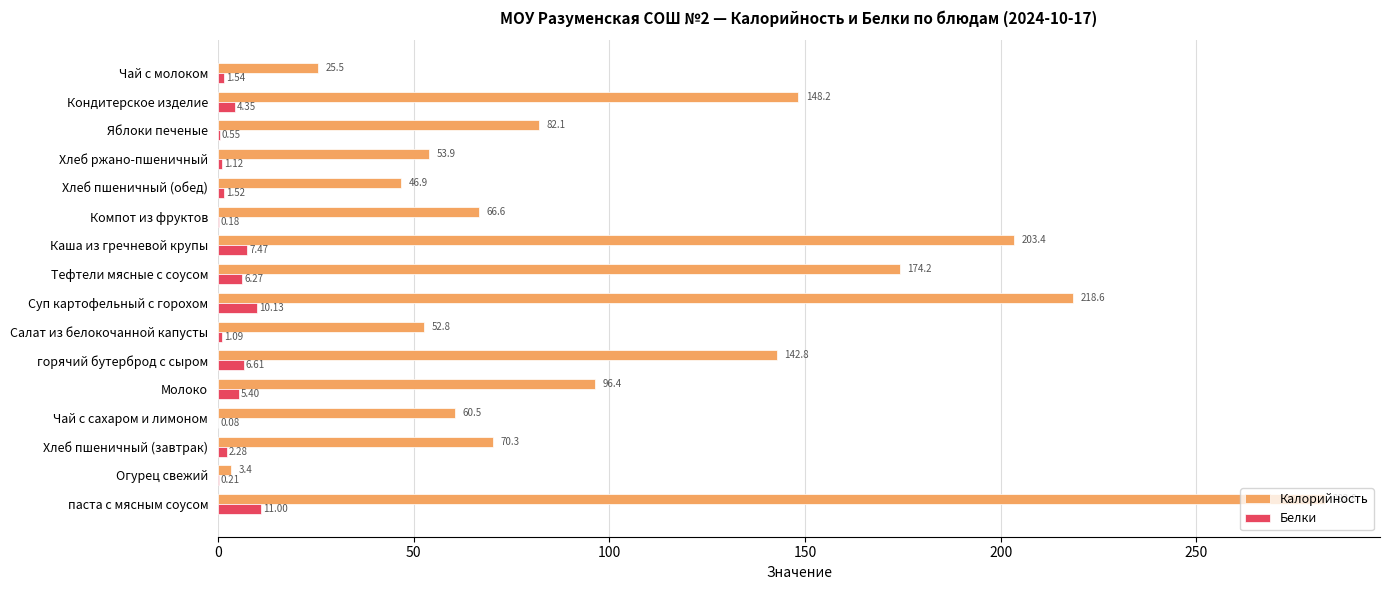

Between Яблоки печеные and Чай с молоком, which series saw the biggest shift?

Калорийность